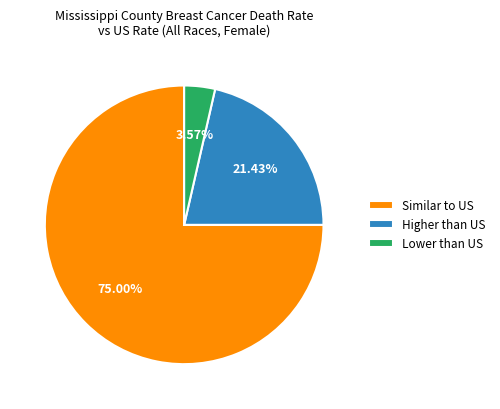

What is the ratio of the value at Higher than US to the value at Lower than US?

6.0